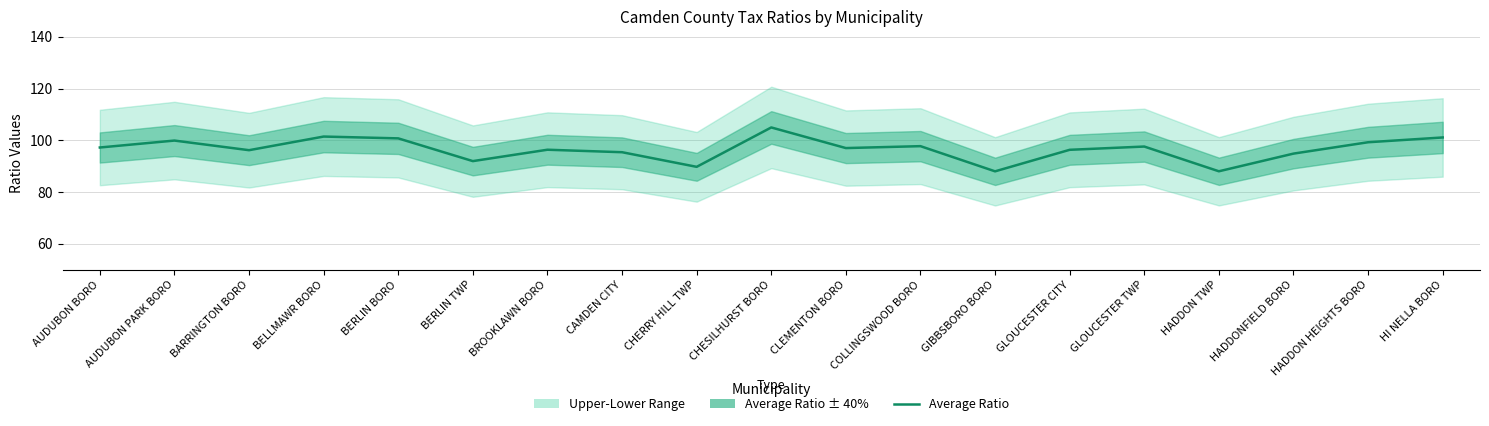

Read the value at GIBBSBORO BORO.

88.0